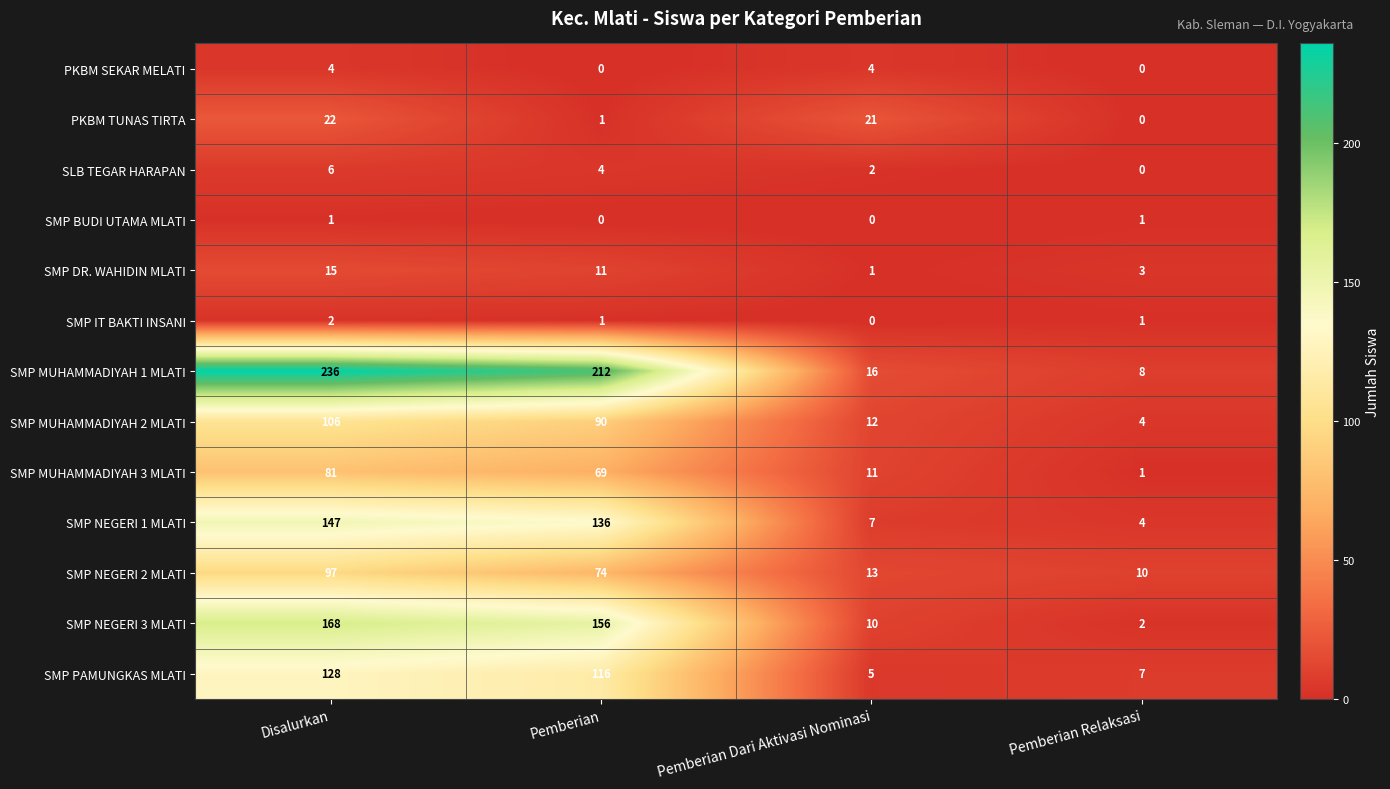

At which label does SMP MUHAMMADIYAH 2 MLATI first exceed 90?

Disalurkan